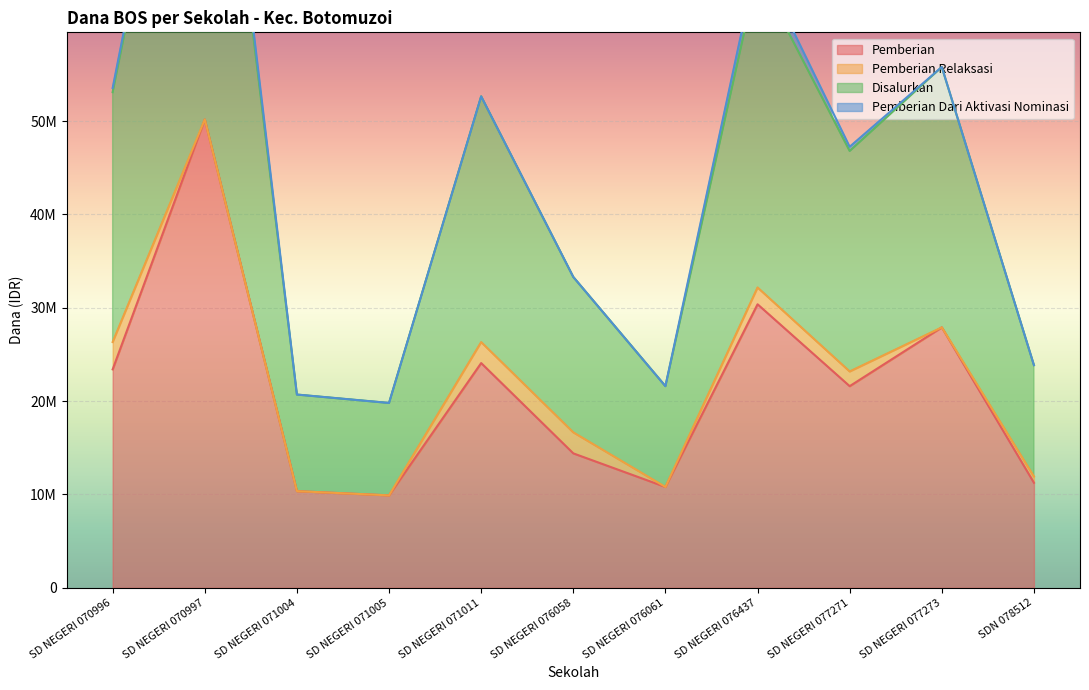

True or false: Disalurkan has a value of 26615024 at SD NEGERI 077271.

False